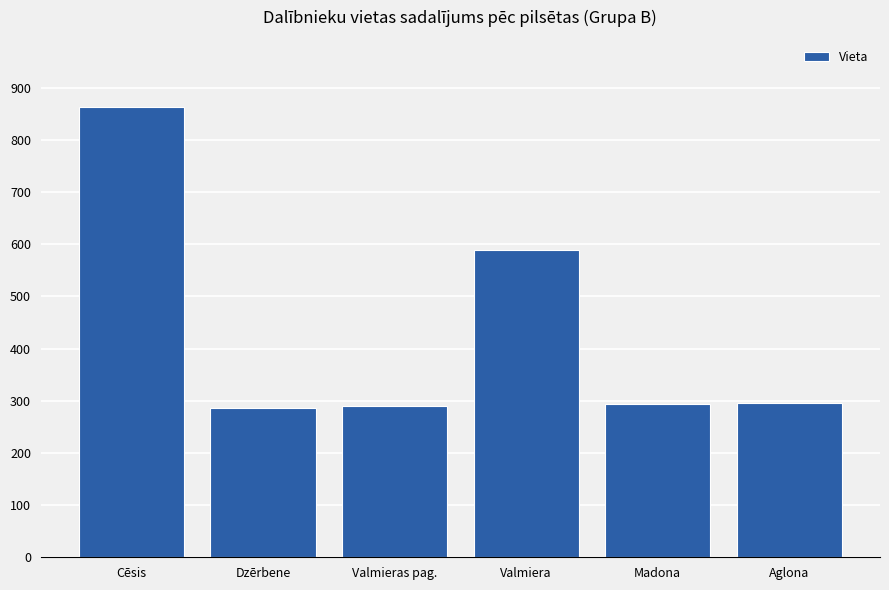

Does the chart contain any negative values?

No